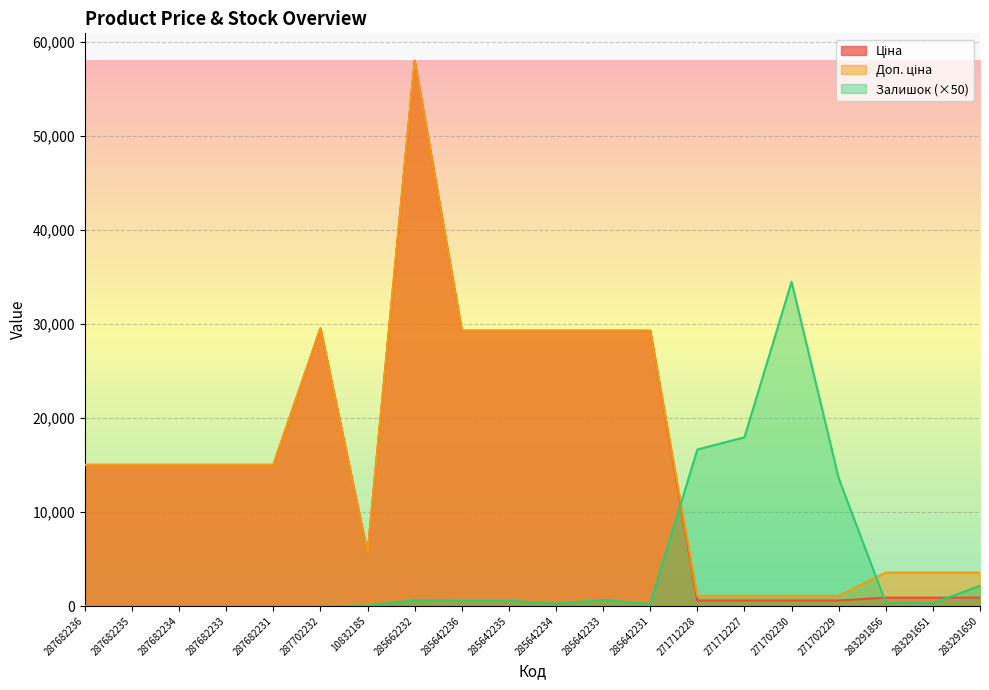

What are all the series names shown in the legend?

Ціна, Доп. ціна, Залишок